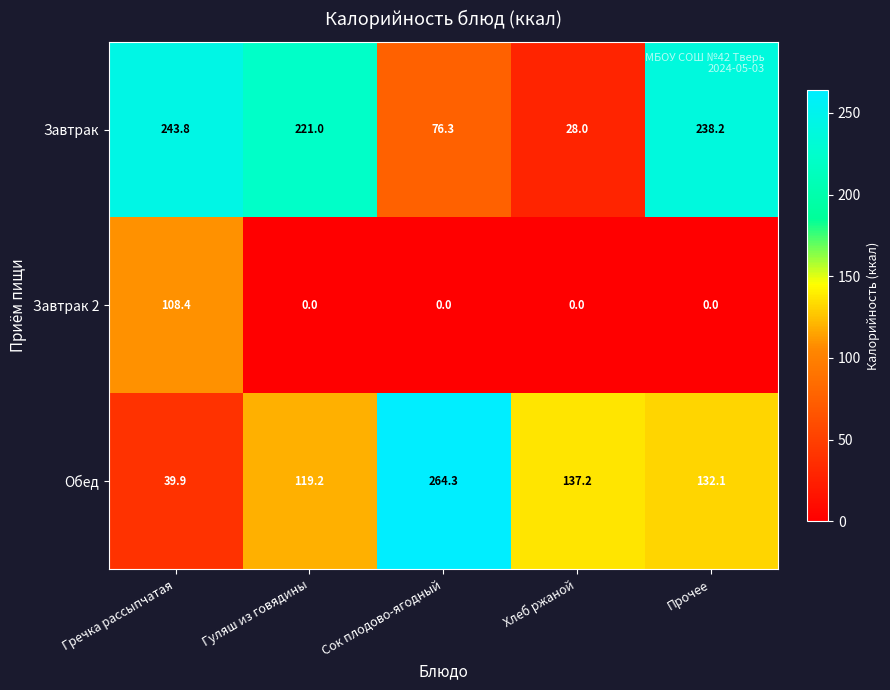

At Сок плодово-ягодный, list the series in order from largest to smallest.

Обед, Завтрак, Завтрак 2